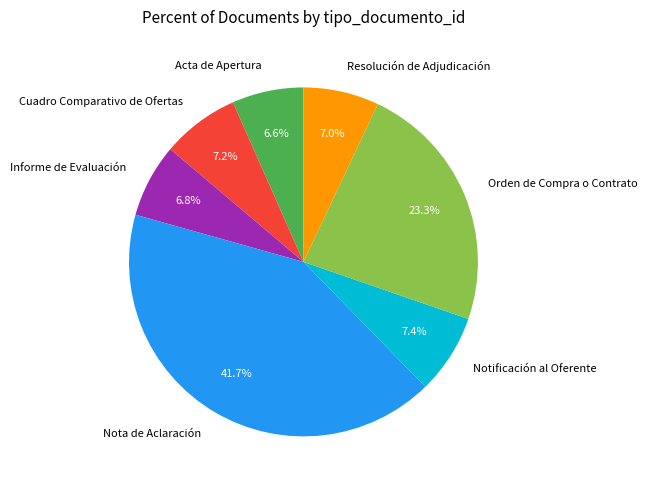

Is it true that Cuadro Comparativo de Ofertas is 7% of the pie?

True